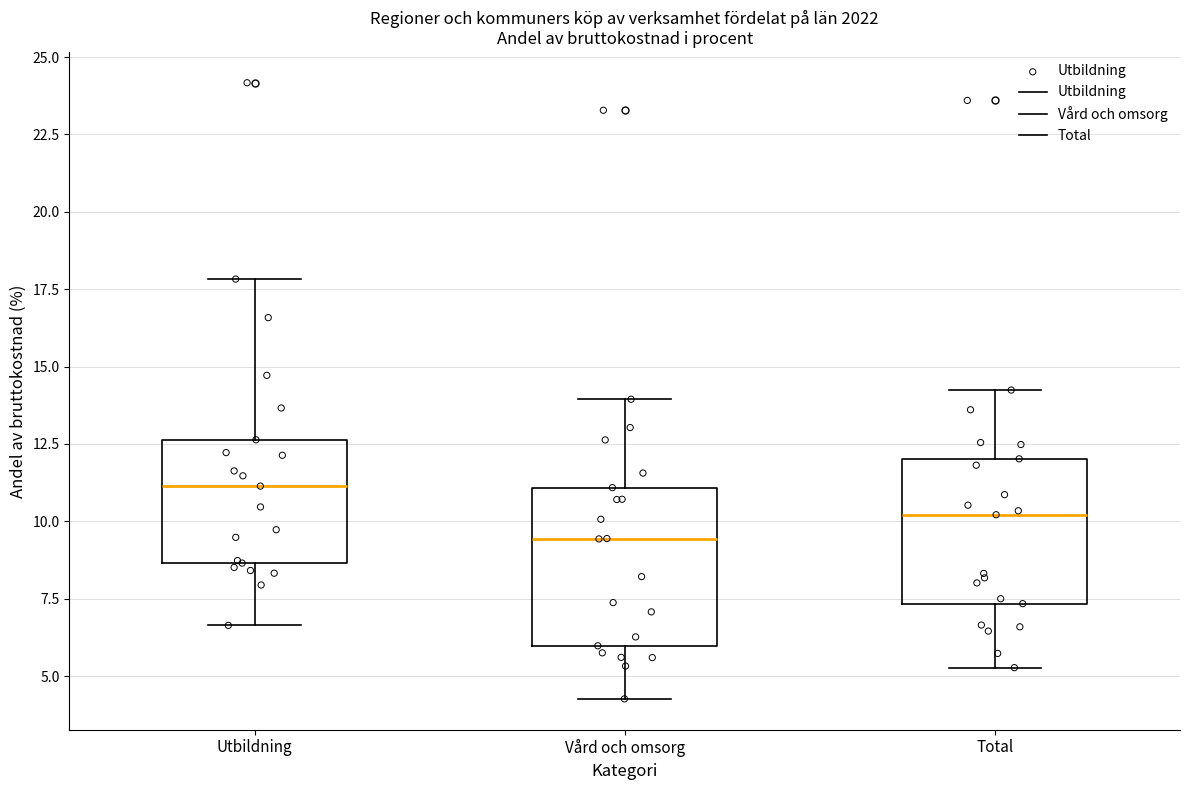

Where is the lower edge of the box for Vård och omsorg on the y-axis? The values are not printed on the chart, so give them approximately, as read against the axis.

6.0